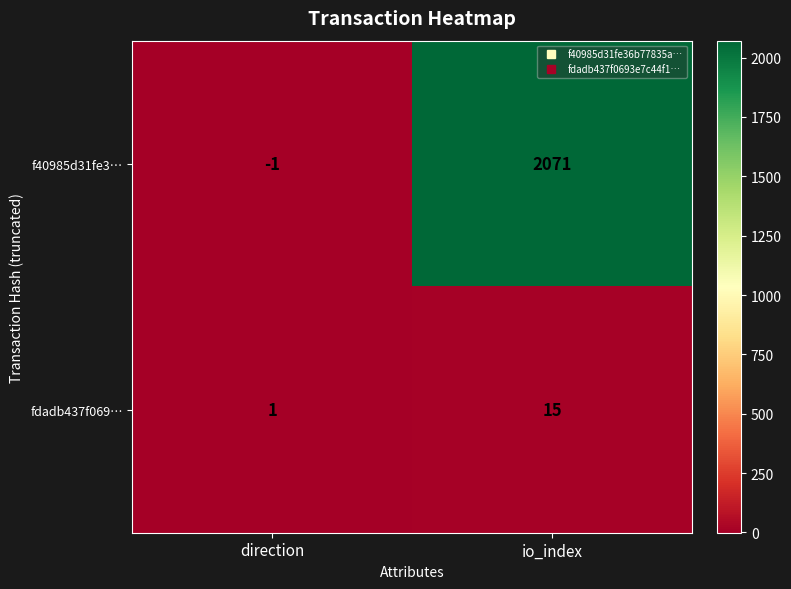

Reading right to left, transcribe all the data shown in this chart.

f40985d31fe3…: io_index=2071	direction=-1
fdadb437f069…: io_index=15	direction=1